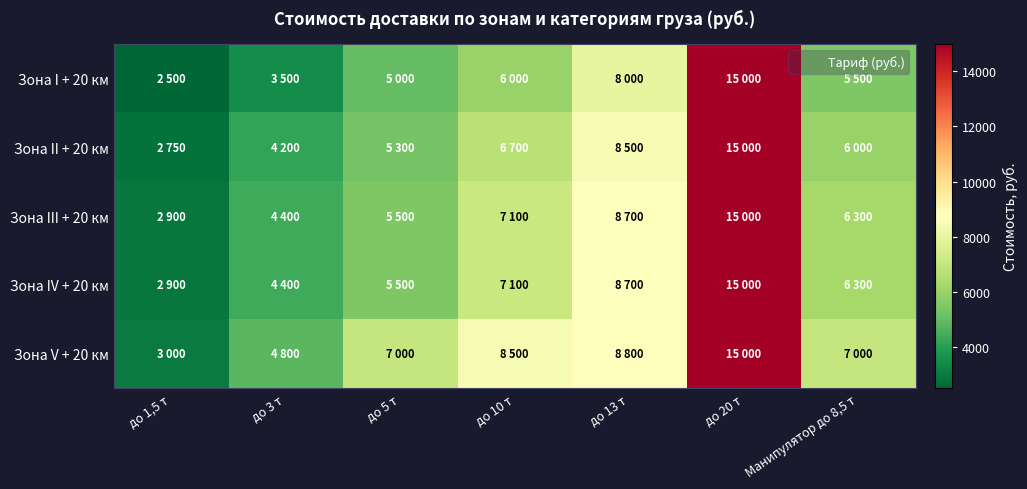

Which category has the lowest value across all series?

до 1,5 т